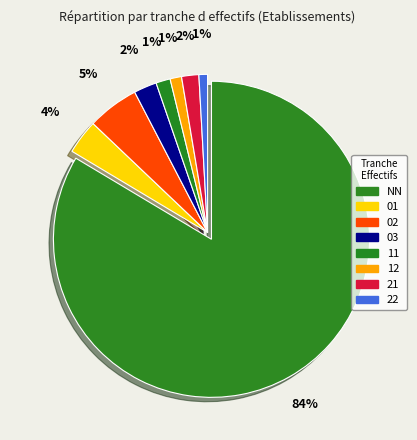

Which category has the smallest portion of the pie?

22